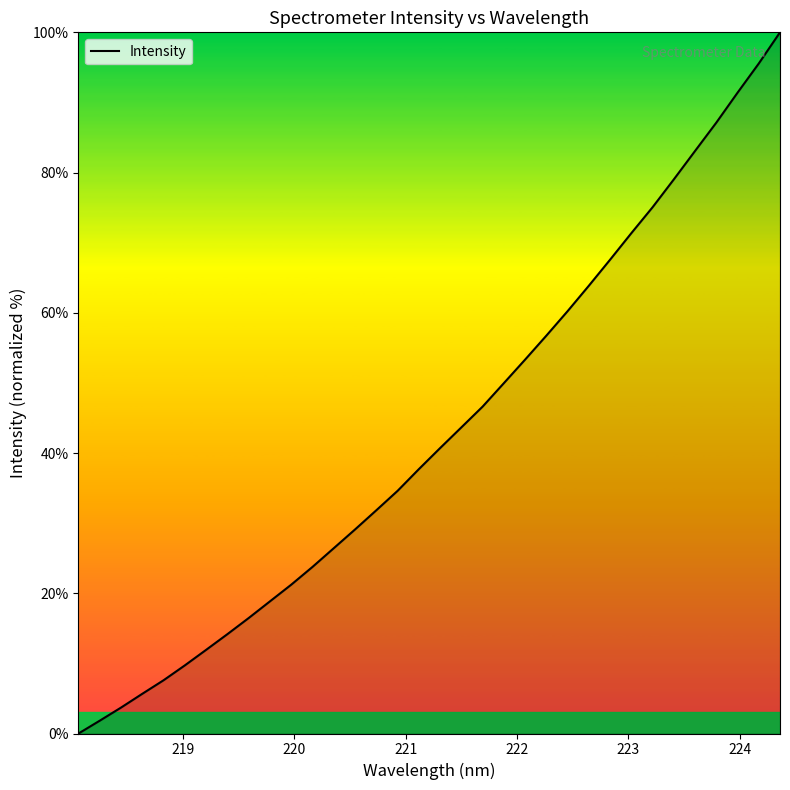

What is the greatest value displayed?

100.0